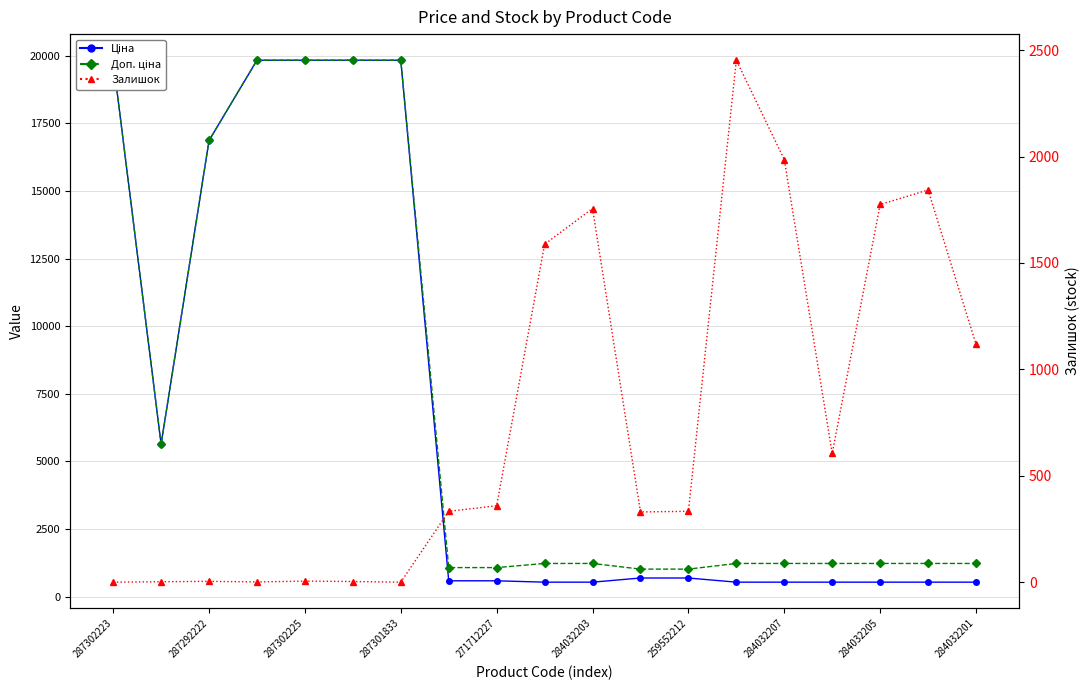

Rank the series by their maximum value, from lowest to highest.

Залишок, Ціна, Доп. ціна